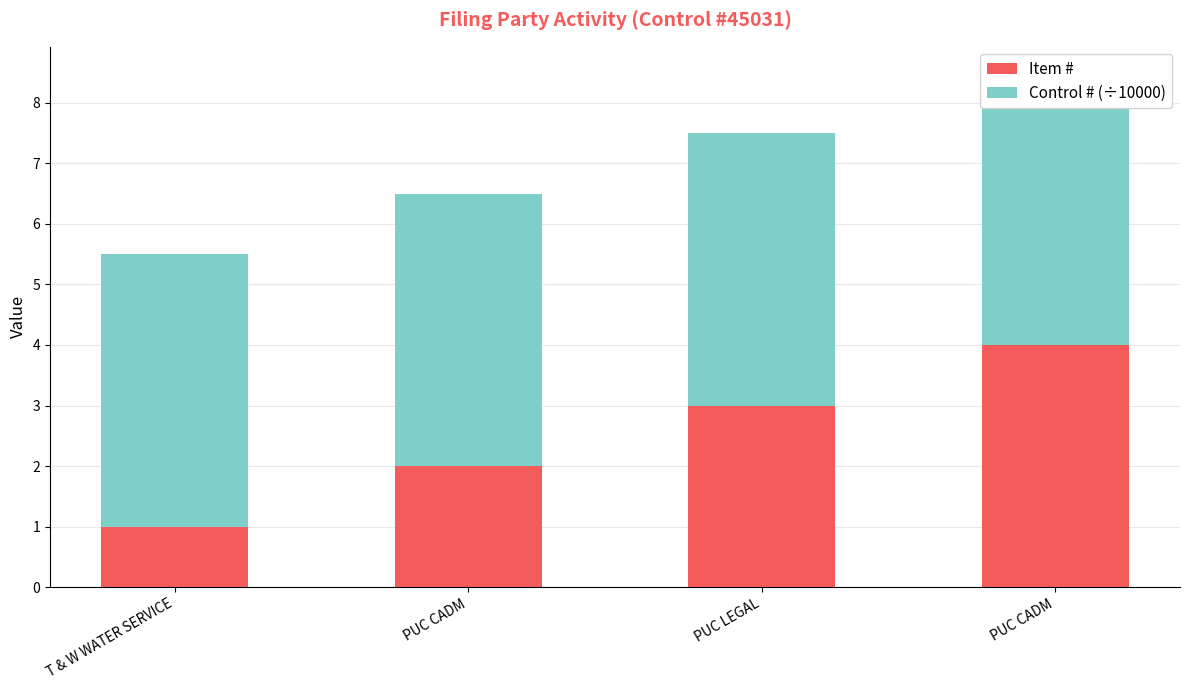

The Control # (÷10000) series shows 8.1 at T & W WATER SERVICE. True or false?

False